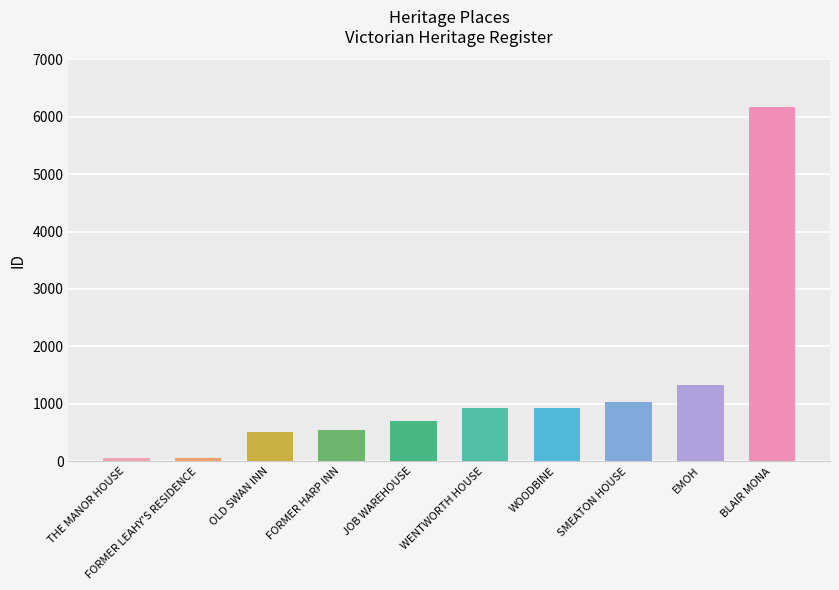

Which category has the highest value across all series?

BLAIR MONA